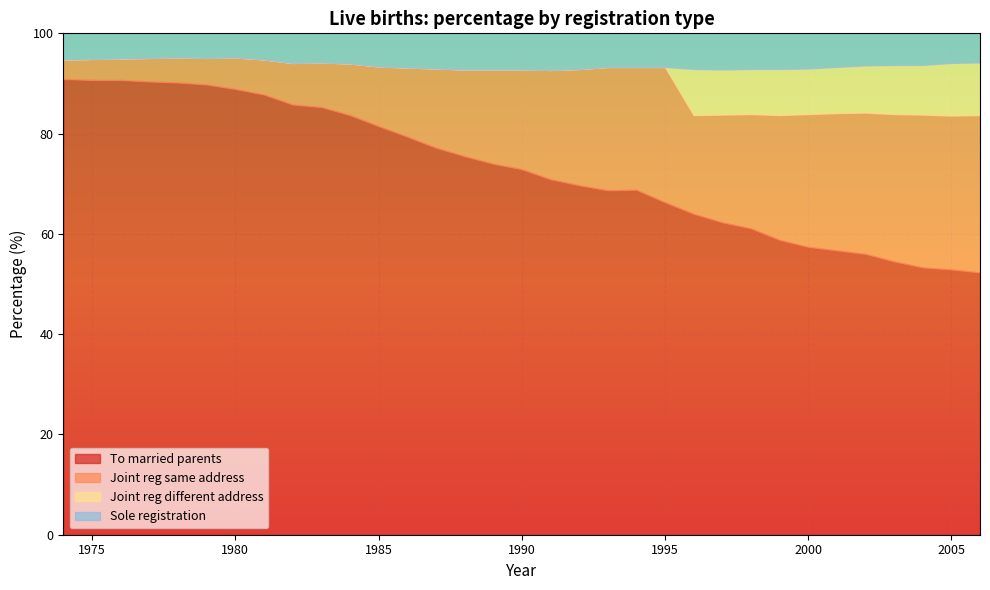

True or false: To married parents and Joint reg different address cross at least once.

False